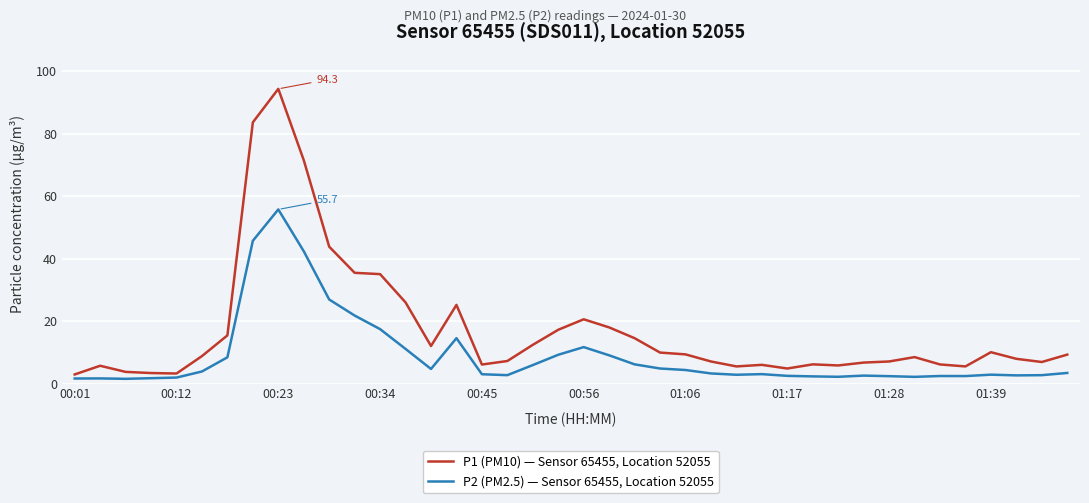

Which series has the widest spread of values?

P1 (PM10) — Sensor 65455, Location 52055